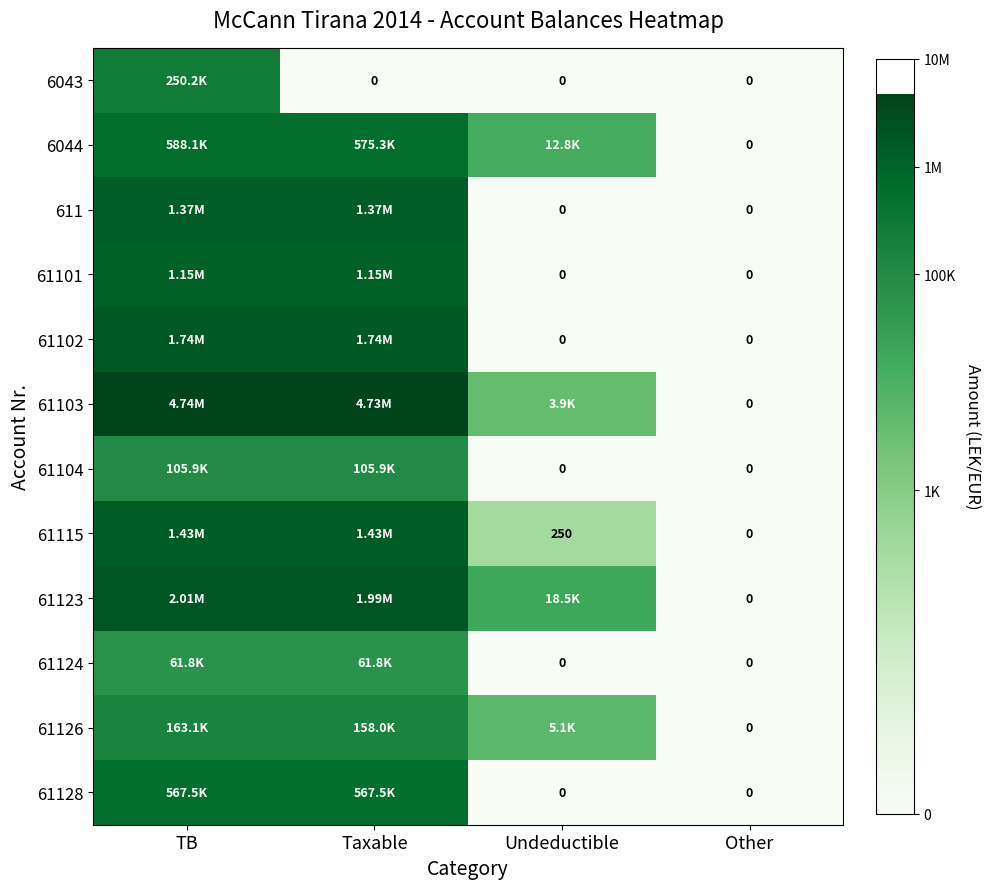

Is the value of 611 at Taxable greater than the value of 61103 at Other?

Yes